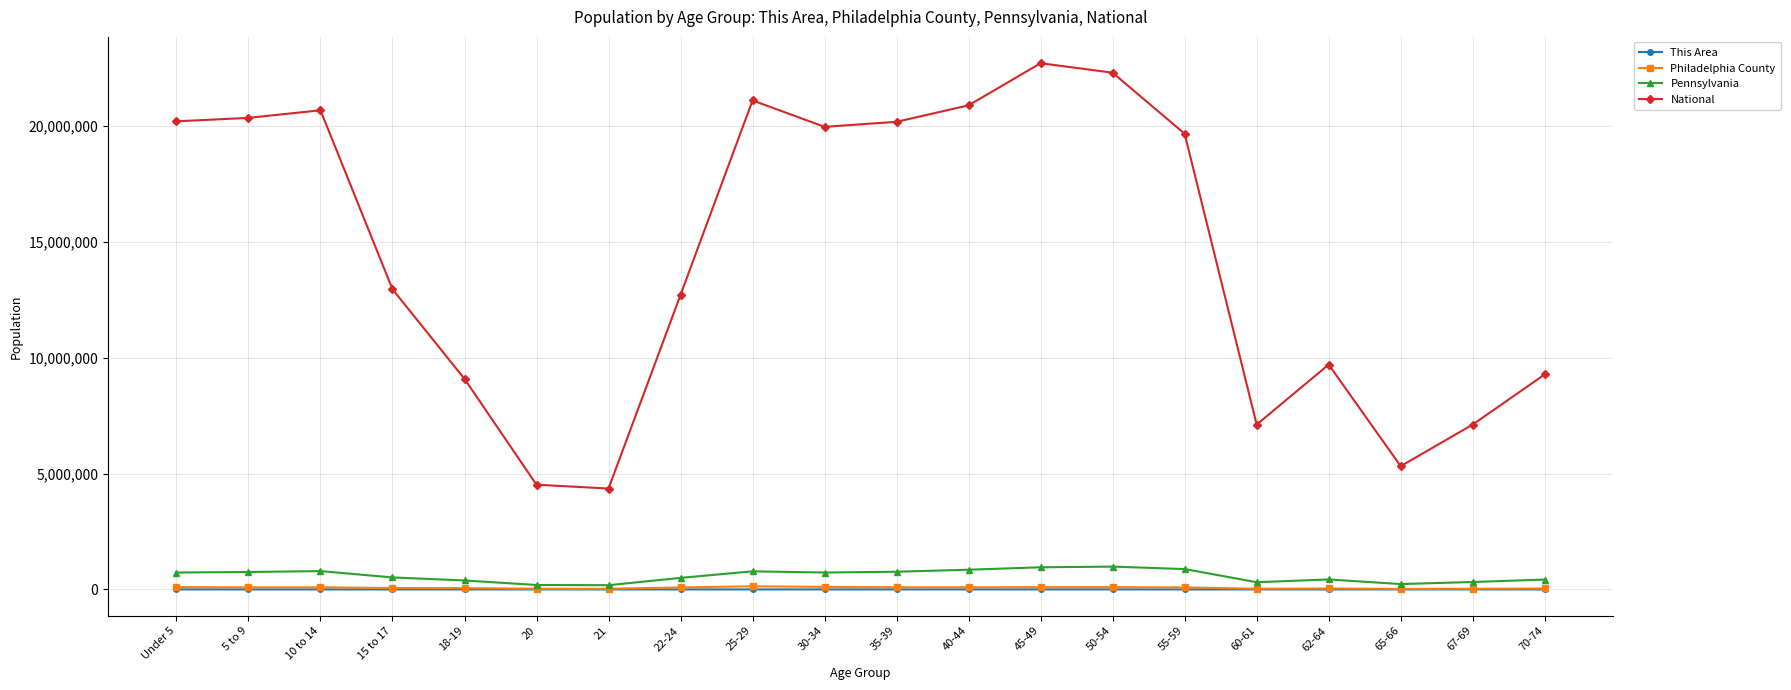

Is the value of Philadelphia County at 5 to 9 greater than the value of National at 21?

No